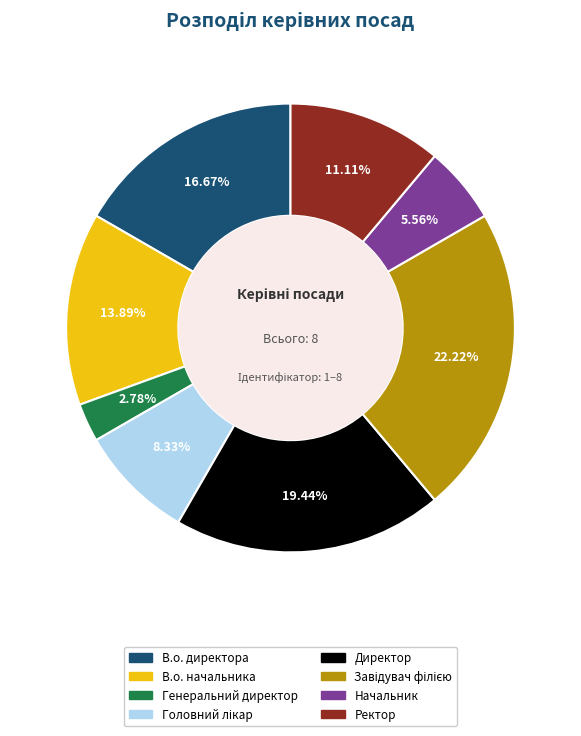

The Генеральний директор slice represents 3% of the pie. True or false?

True